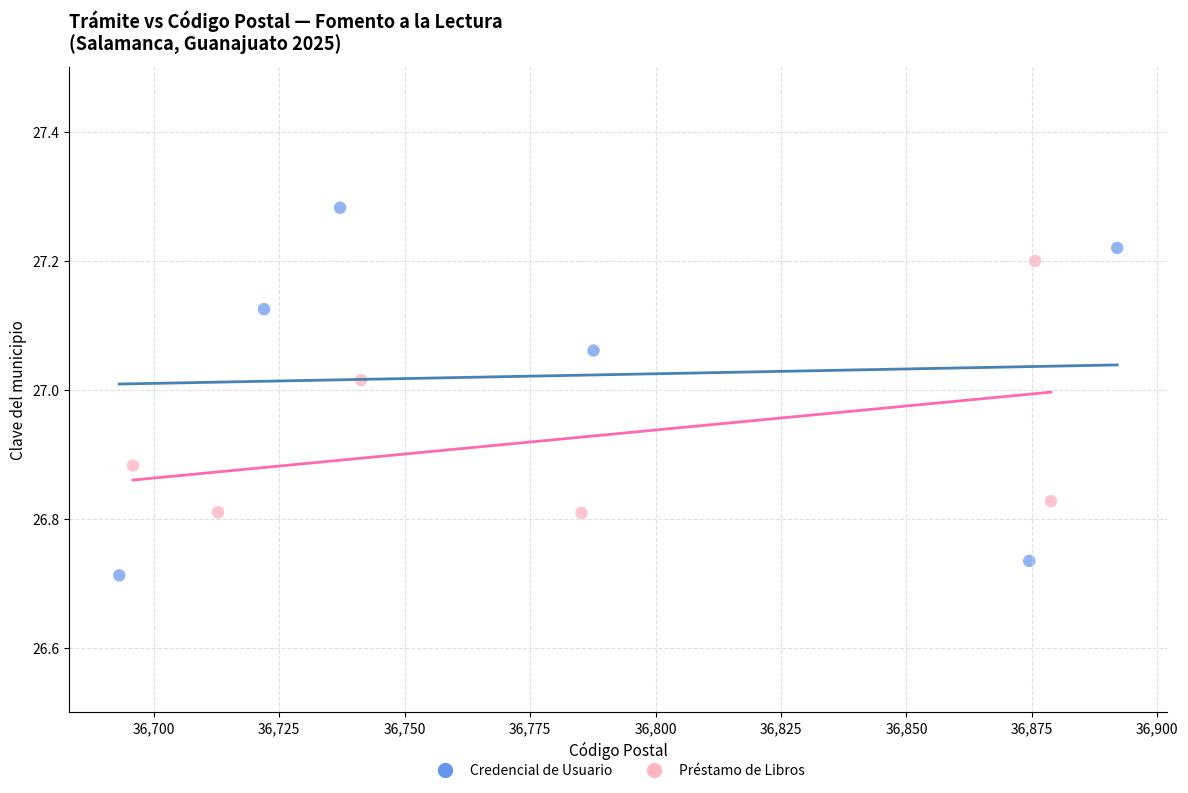

Which series contains the highest Y value?

Credencial de Usuario